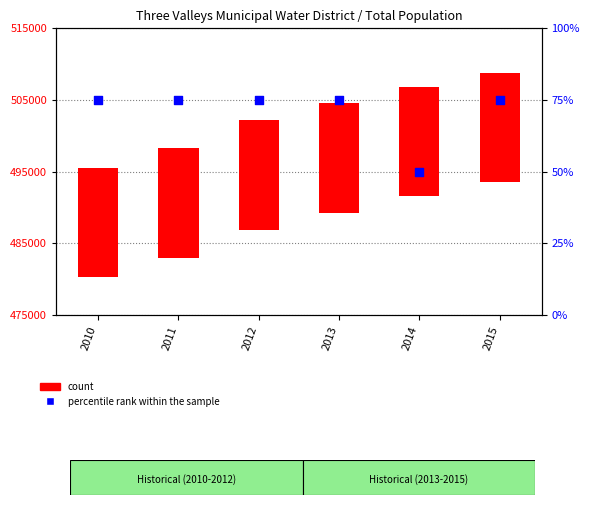

Which series has the widest spread of Y values?

count